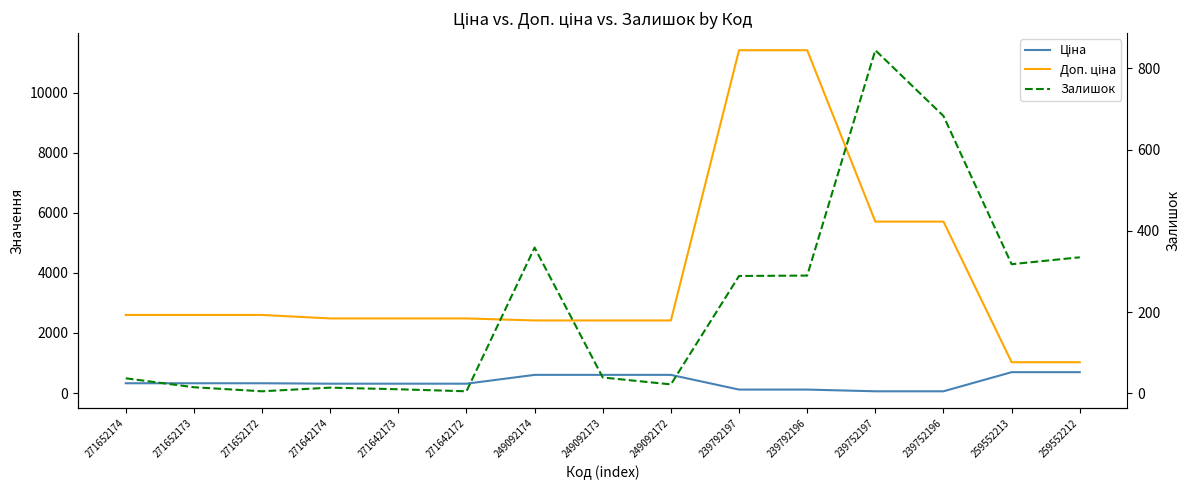

Is the value of Доп. ціна at 259552212 greater than the value of Залишок at 249092172?

Yes